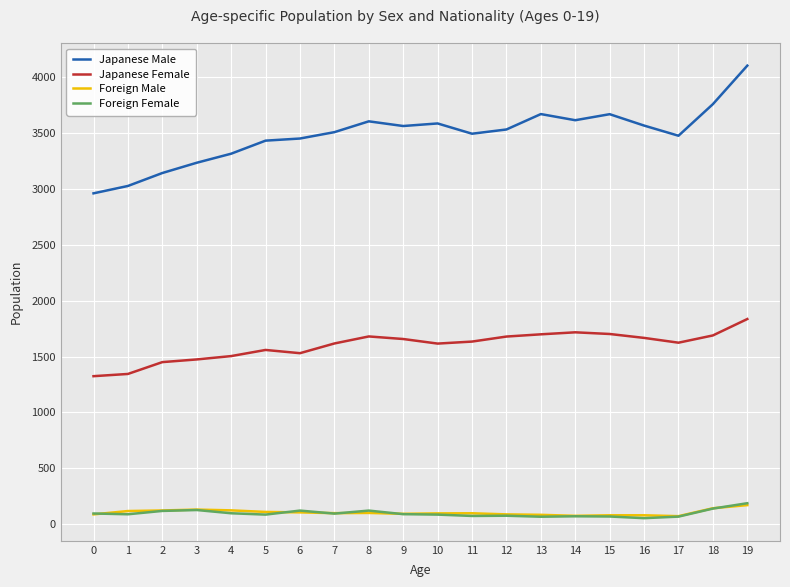

Does the chart display data point markers on the line(s)?

No